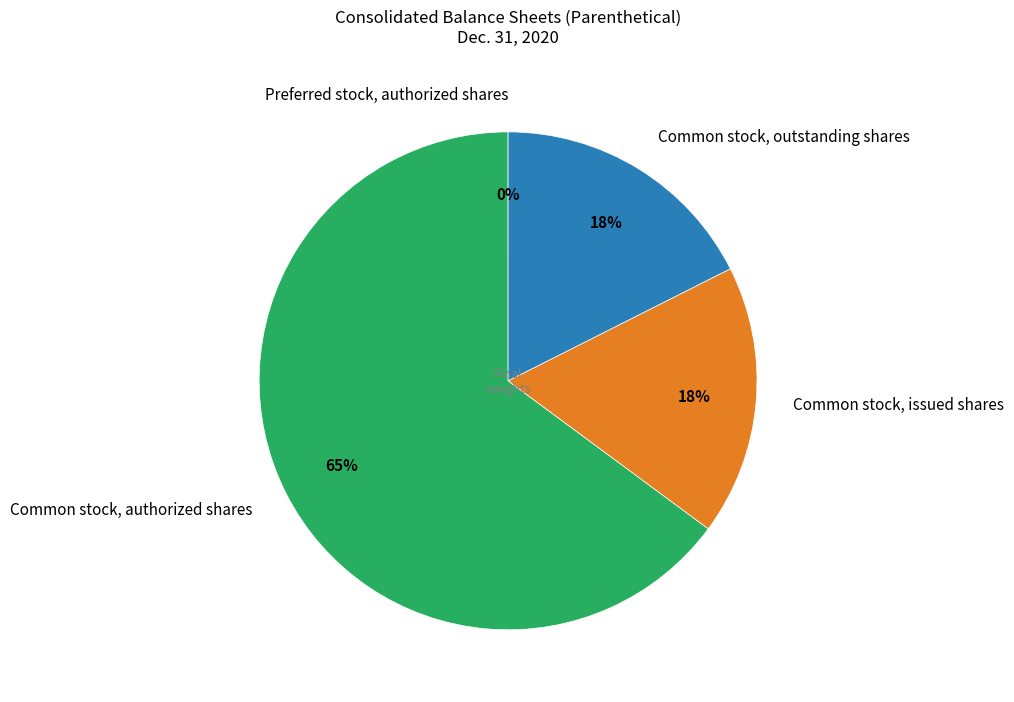

To the nearest percent, what is the average slice percentage?

25%